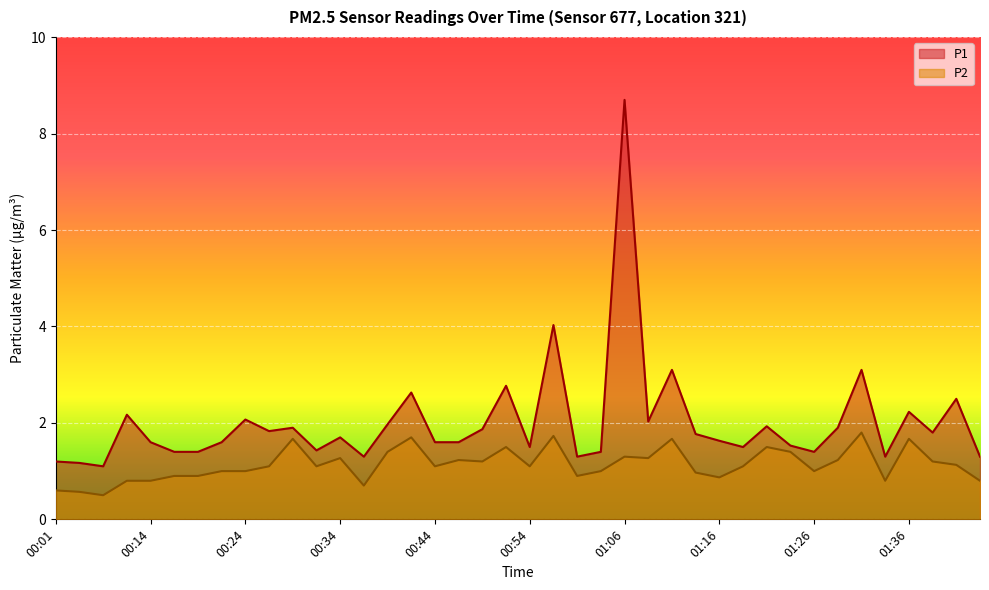

What is the label of the 40th point from the left?

01:43